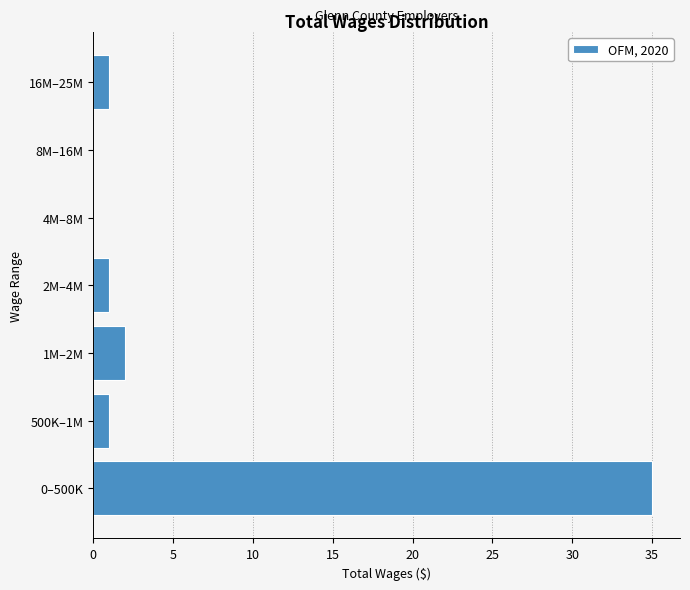

Reading top to bottom, list all the values displayed in this chart.

16M–25M=1	8M–16M=0	4M–8M=0	2M–4M=1	1M–2M=2	500K–1M=1	0–500K=35